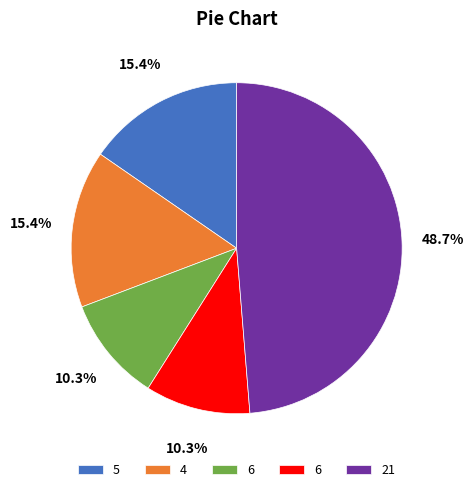

Does any single category account for the majority?

No